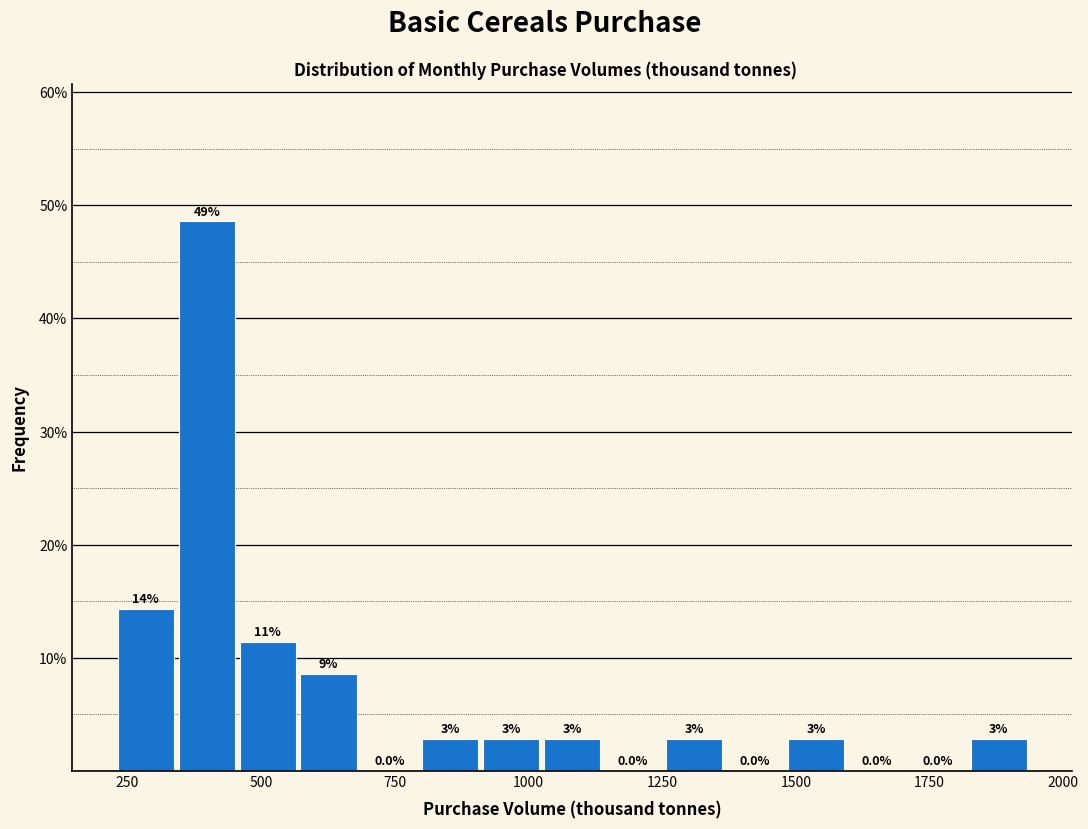

Around what value on the x-axis is the tallest bar? Give the approximate position of its centre, as read against the axis.

400